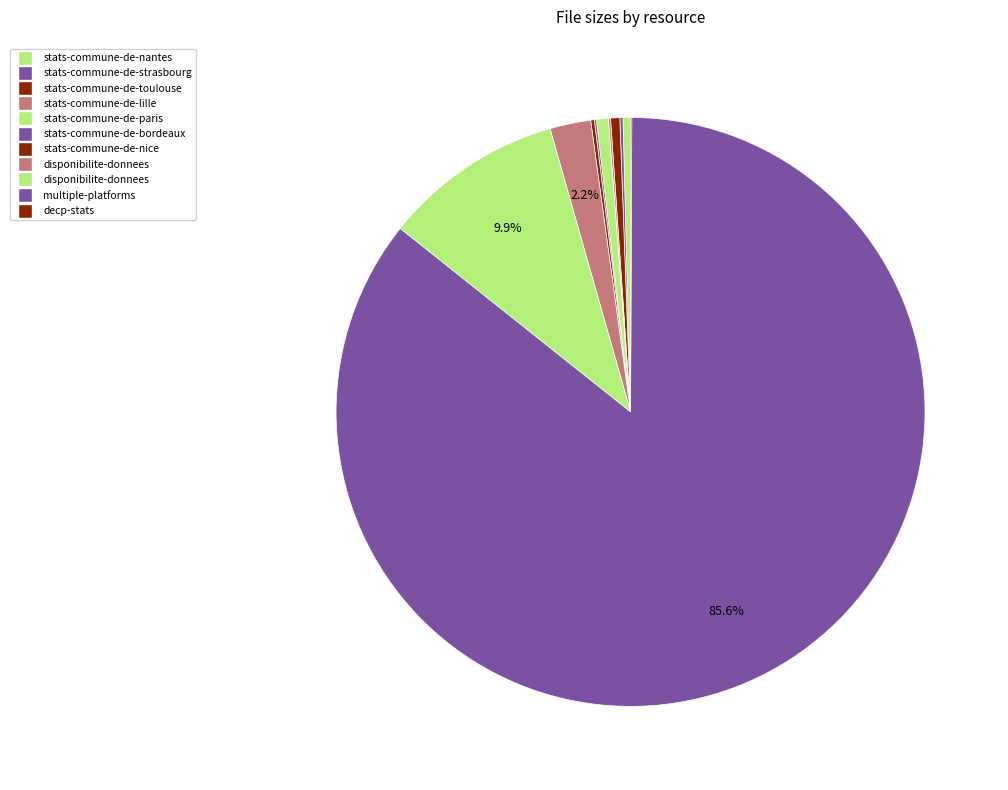

How many segments does this pie chart have?

11